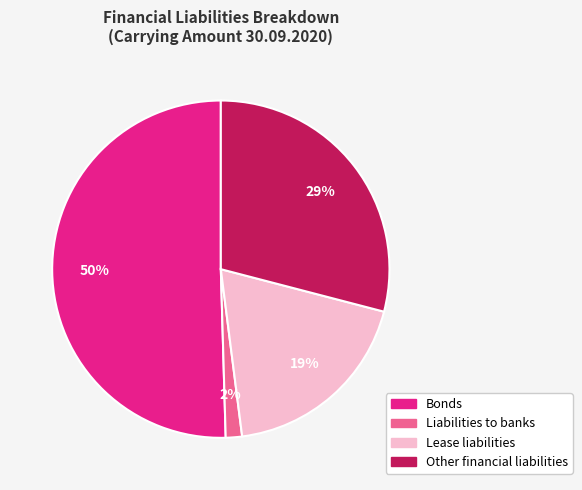

To the nearest percent, what is the difference between the Liabilities to banks and Other financial liabilities slice percentages?

27%